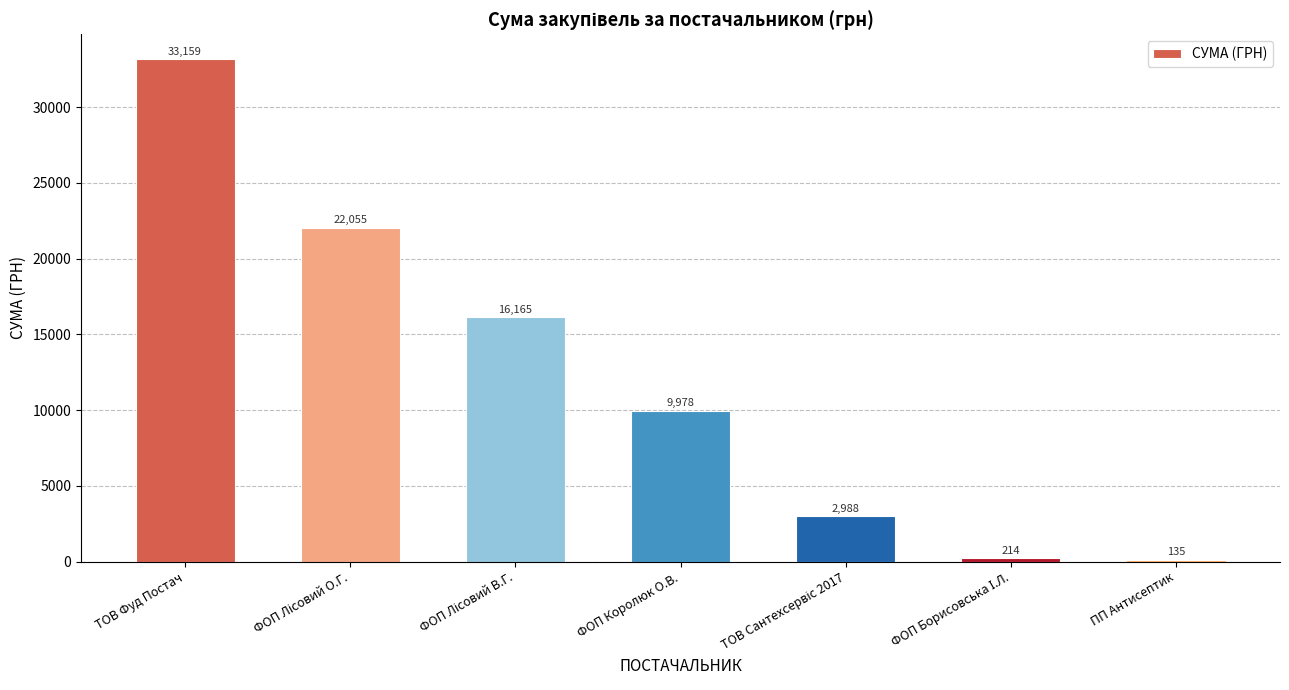

What is the smallest value displayed?

135.0